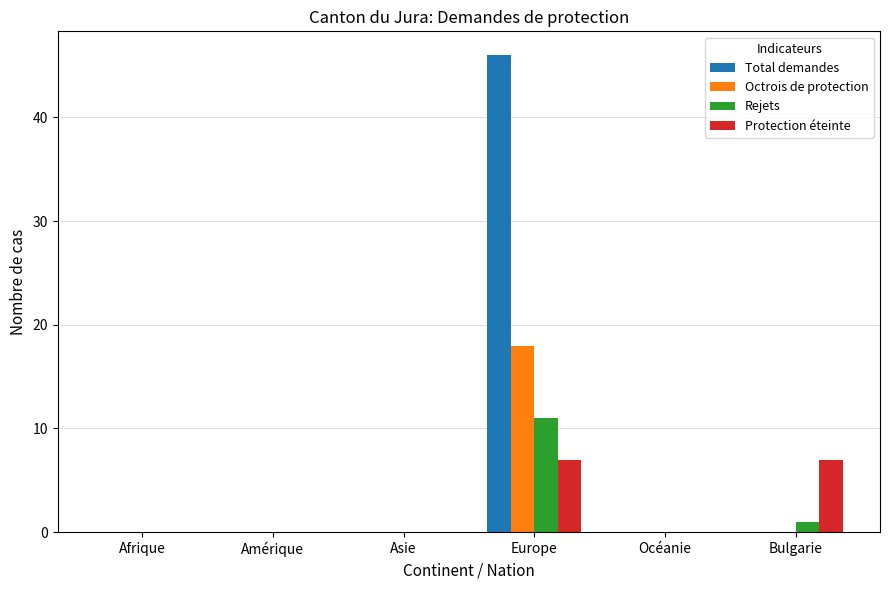

How many groups of bars are there?

6